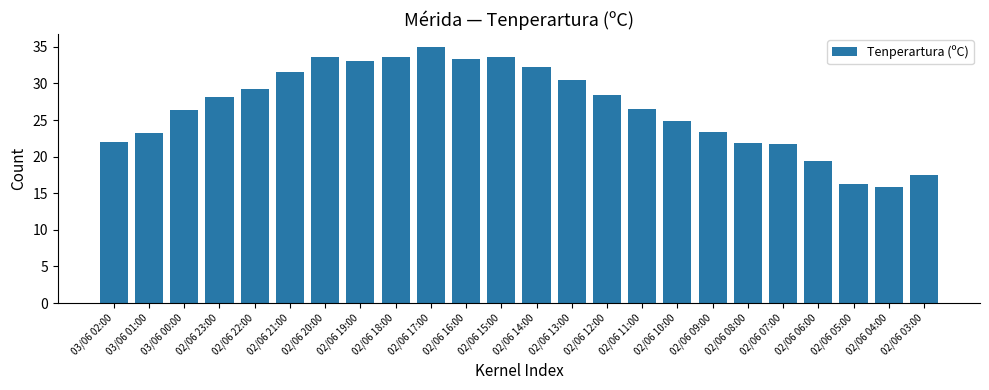

Between 02/06 10:00 and 02/06 14:00, which is larger?

02/06 14:00